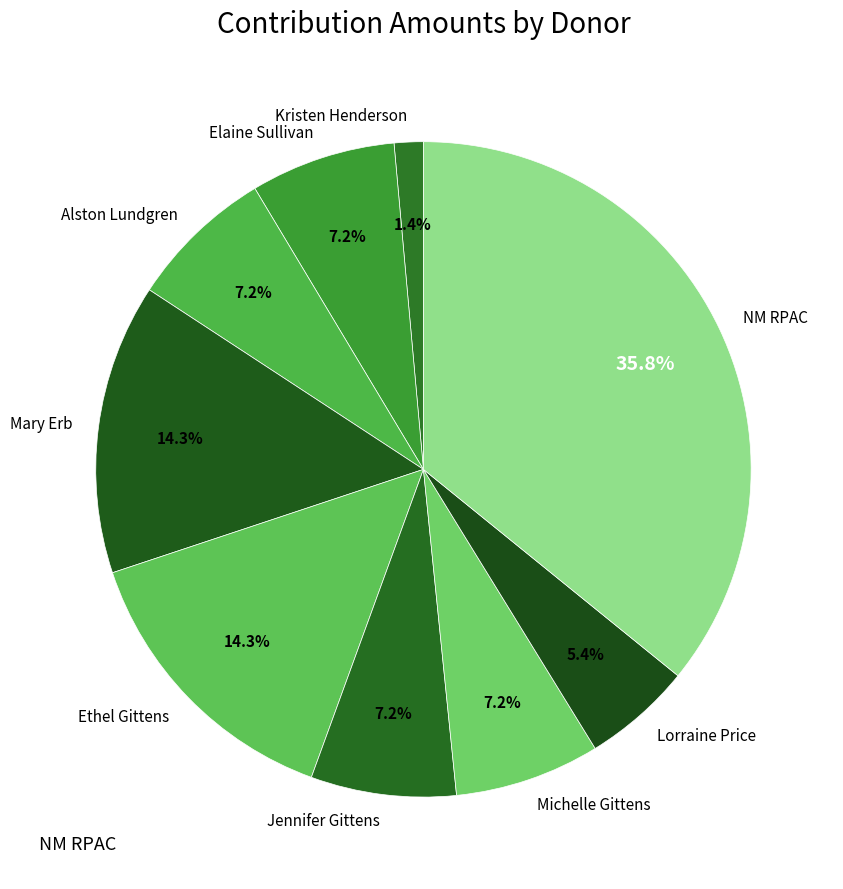

Is there a majority slice in this chart?

No